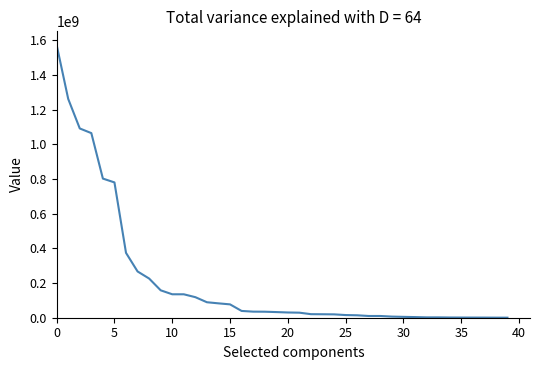

What is the maximum value shown in the chart?

1573337000